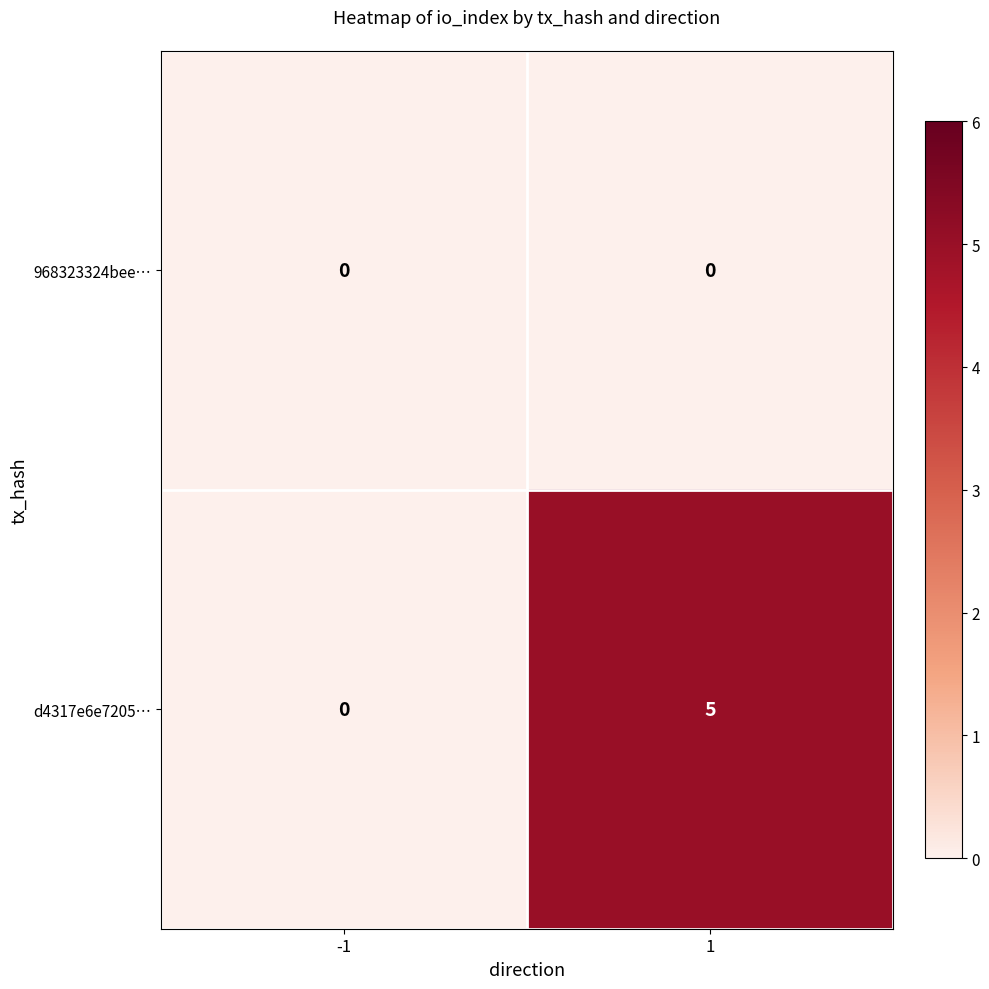

Which series has the largest total across all categories?

d4317e6e7205…